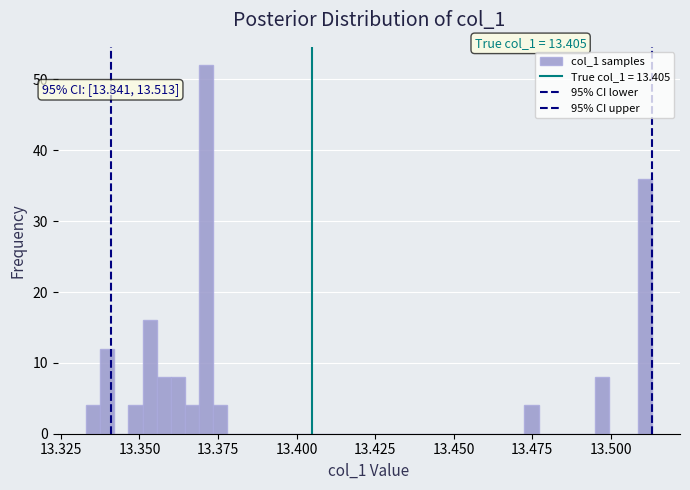

Around what value on the x-axis is the tallest bar? Give the approximate position of its centre, as read against the axis.

13.370